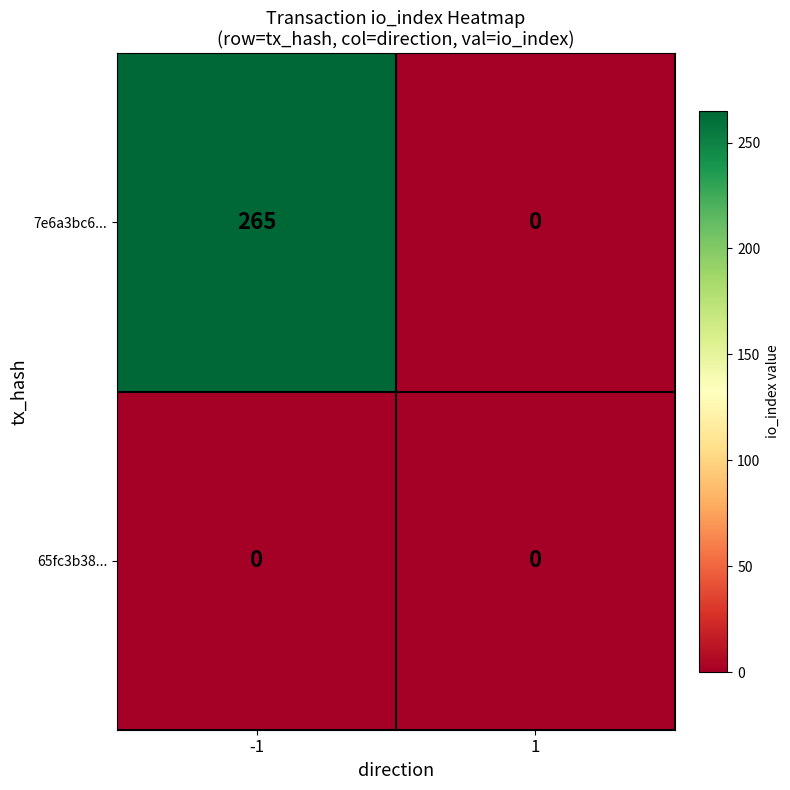

At which category is the sum across all series the highest?

-1